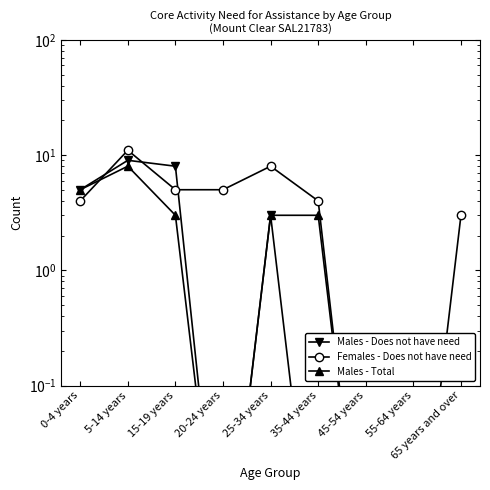

What is the label of the 7th point from the right?

15-19 years